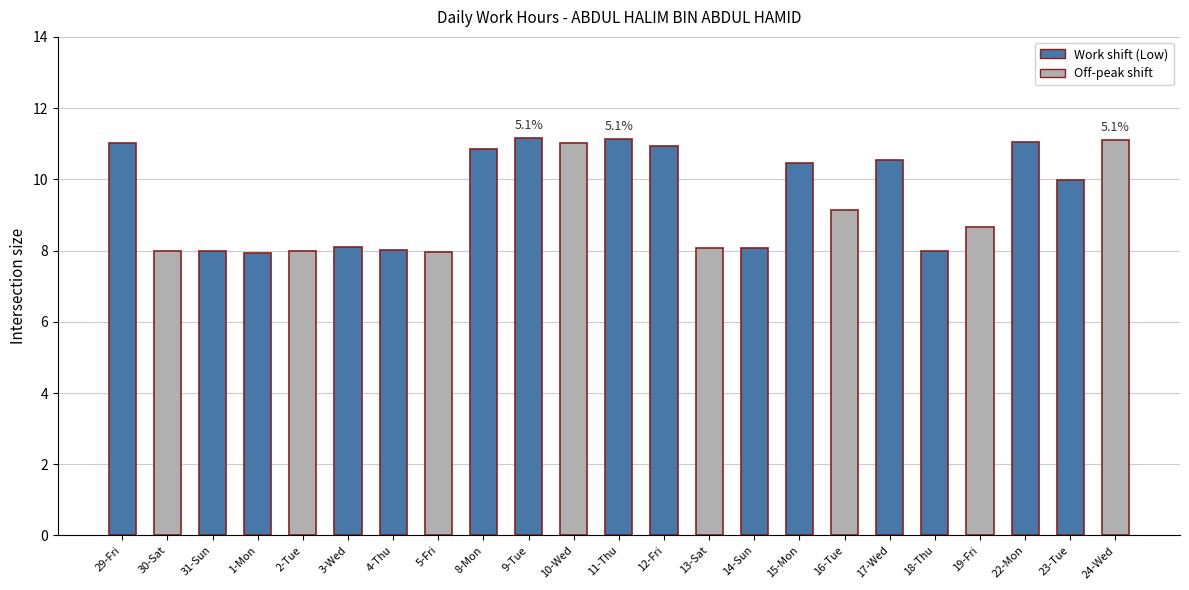

True or false: the data shows 3.8 at 30-Sat.

False